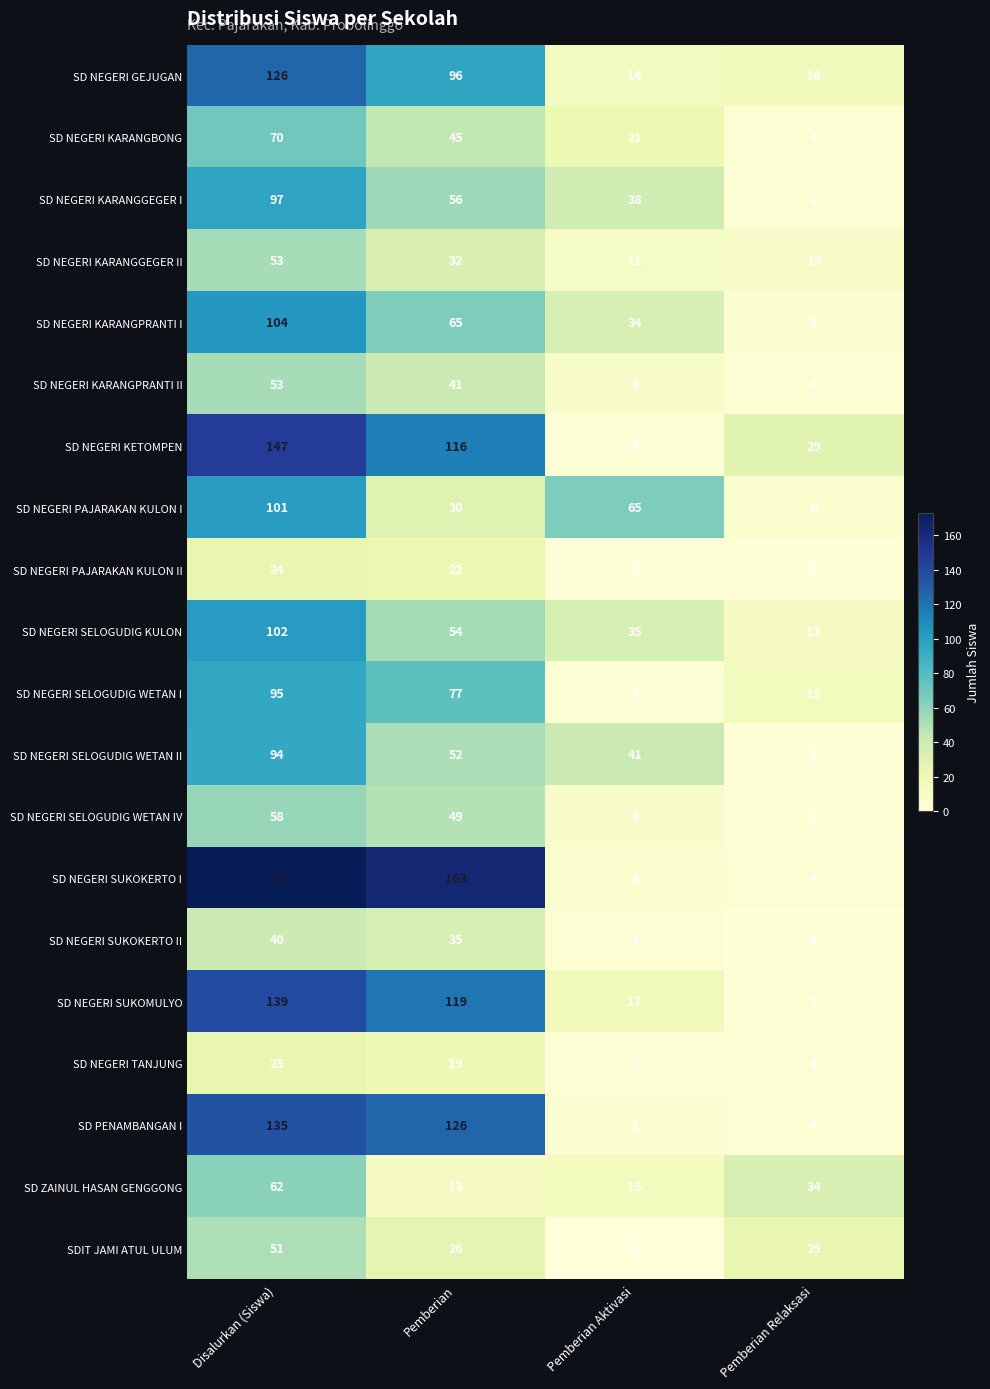

The value of SD NEGERI TANJUNG at Pemberian is 9. True or false?

False